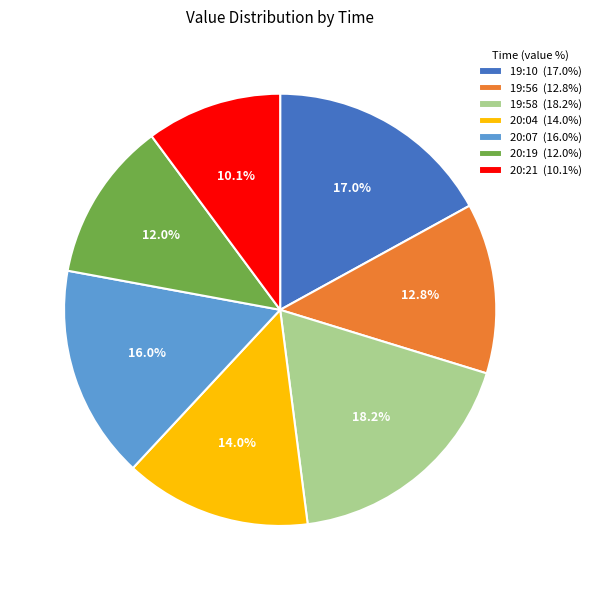

What is the largest slice in the pie chart?

19:58 (18.2%)